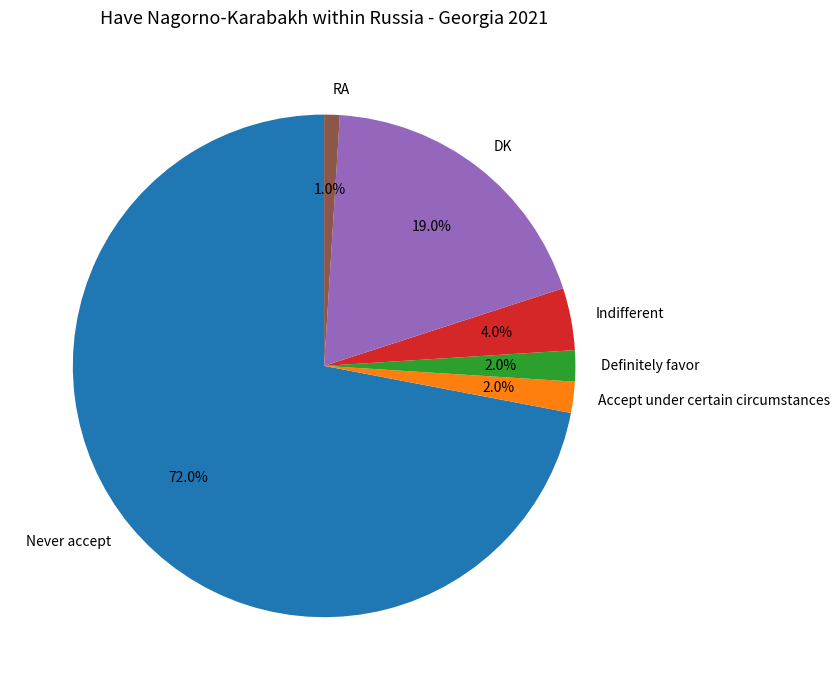

How many segments does this pie chart have?

6